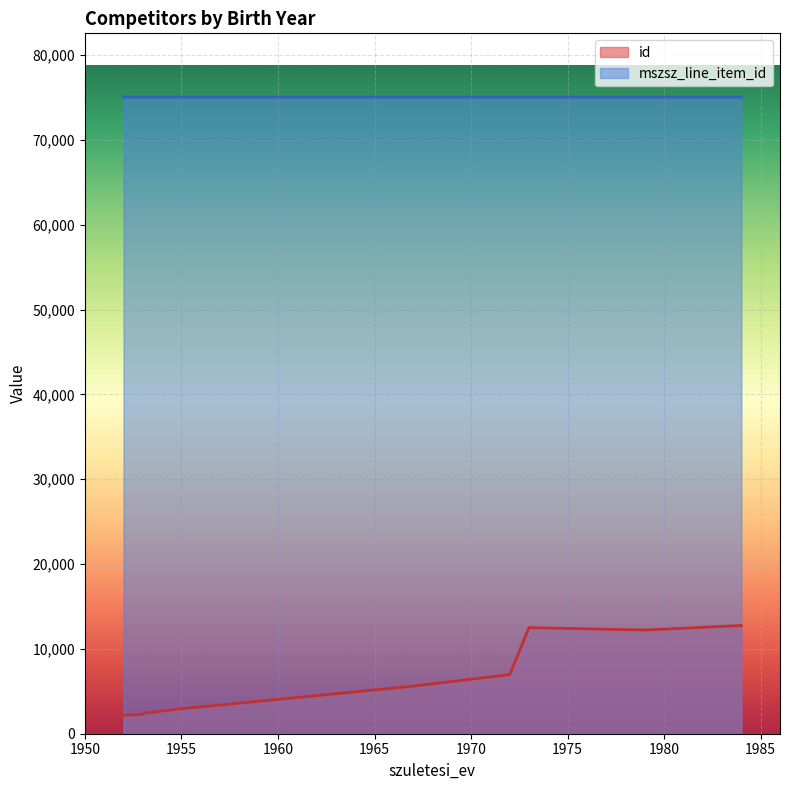

What is the difference between the second highest and second lowest values in the mszsz_line_item_id series?

1